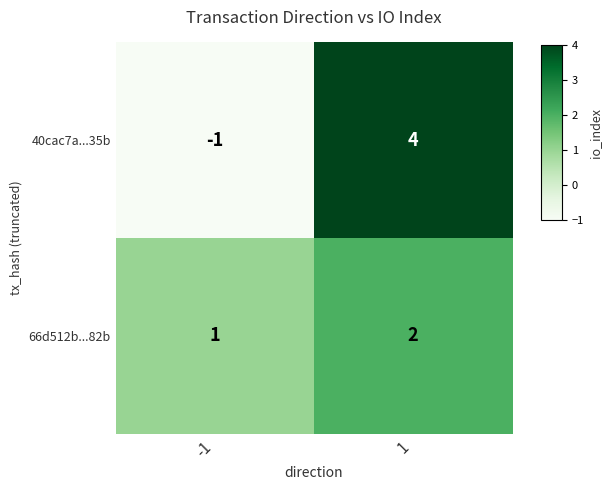

What is the maximum value for 40cac7a...35b?

4